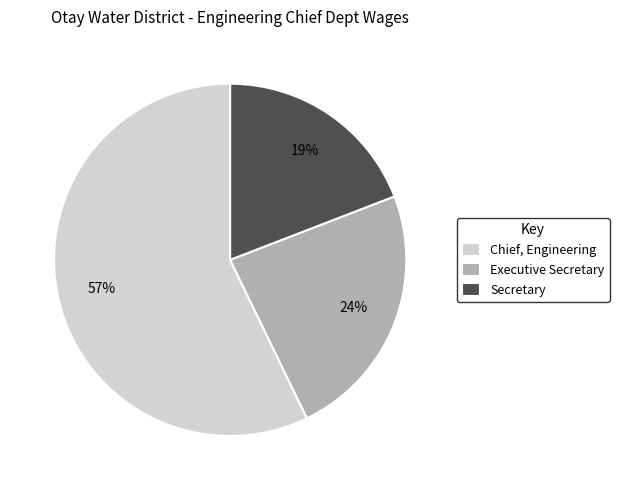

Rank the categories by value from lowest to highest.

Secretary, Executive Secretary, Chief, Engineering